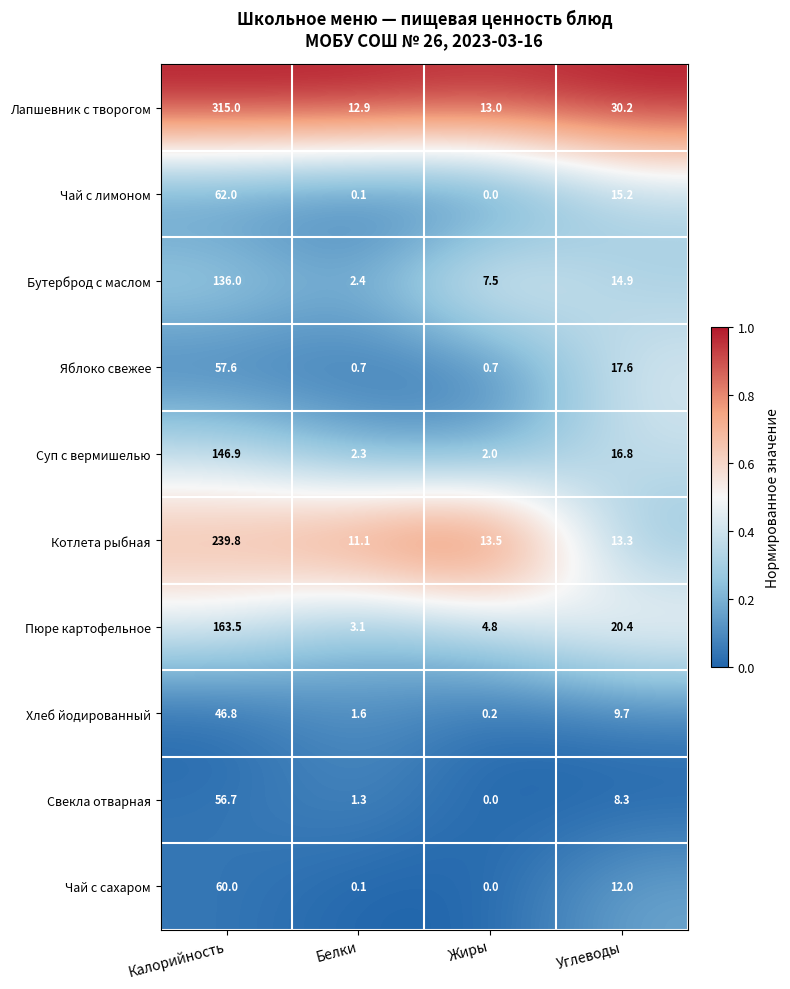

Rank the categories by Суп с вермишелью value from lowest to highest.

Жиры, Белки, Углеводы, Калорийность